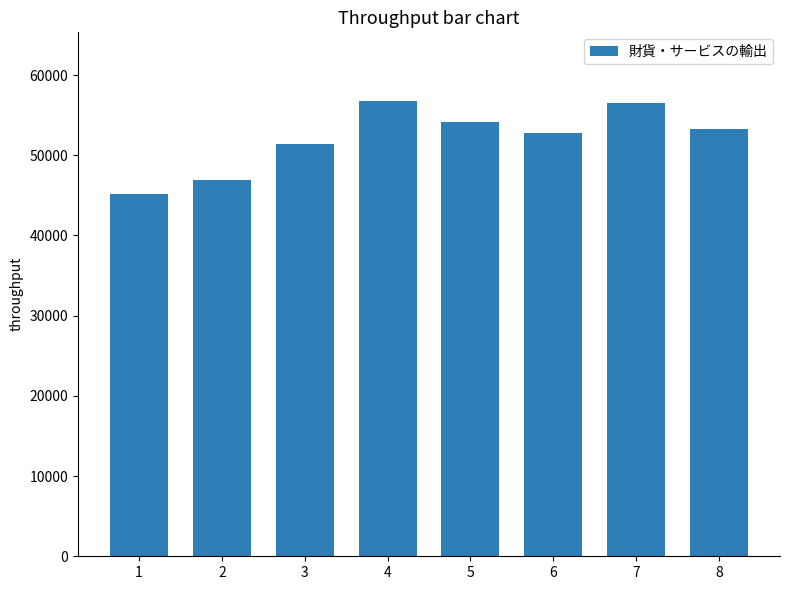

What is the sum of all values?

416933.0